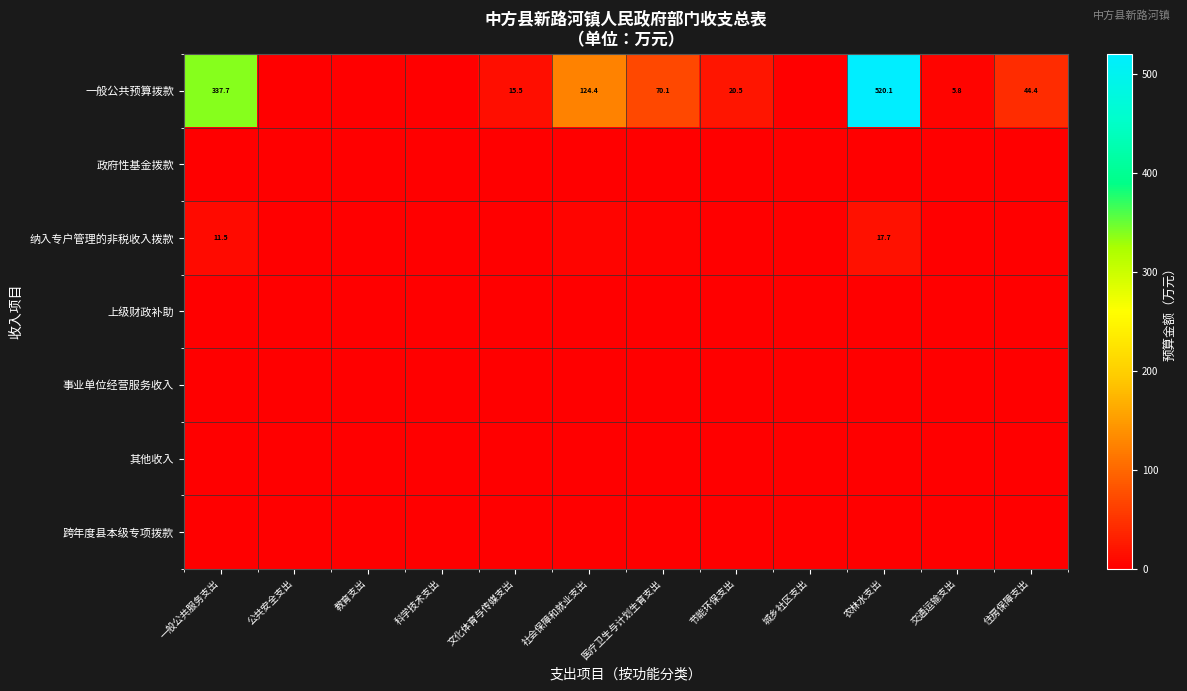

Which series has the widest spread of values?

一般公共预算拨款